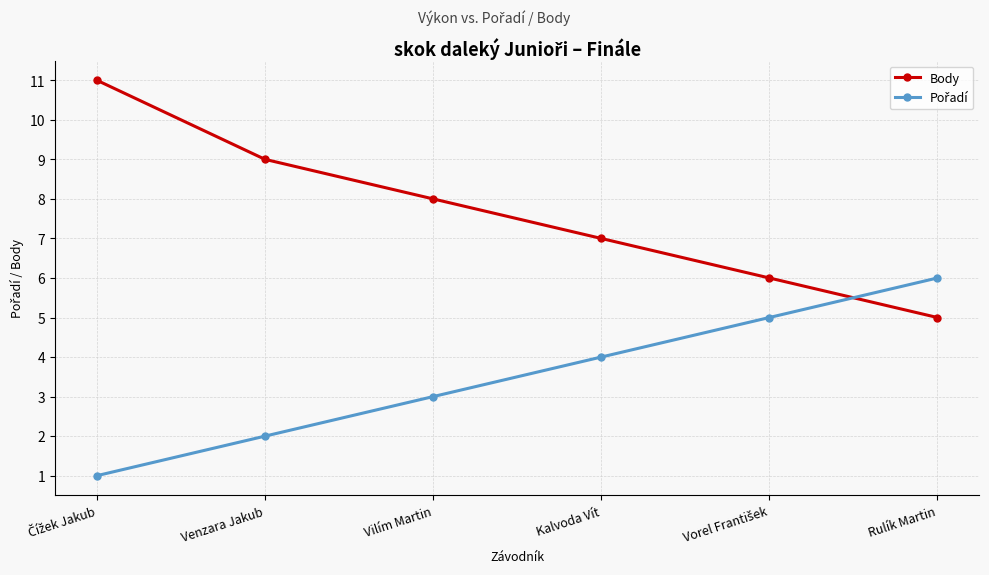

What is the difference between the maximum and second lowest values in the Body series?

5